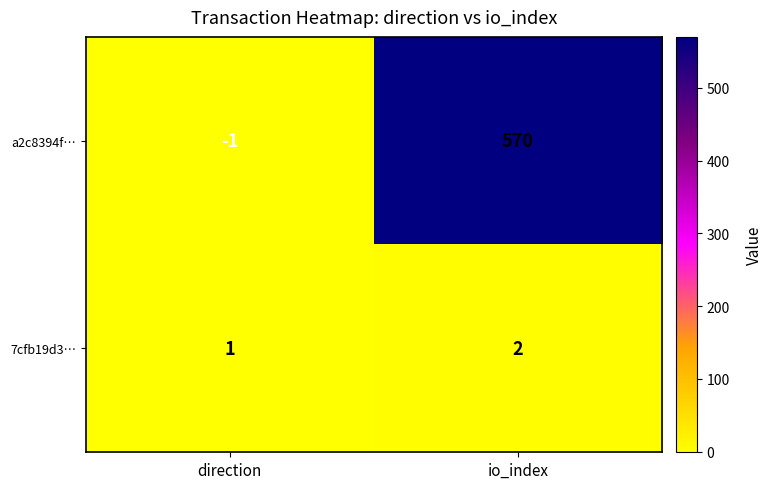

At which label is a2c8394f… closest to 284?

direction